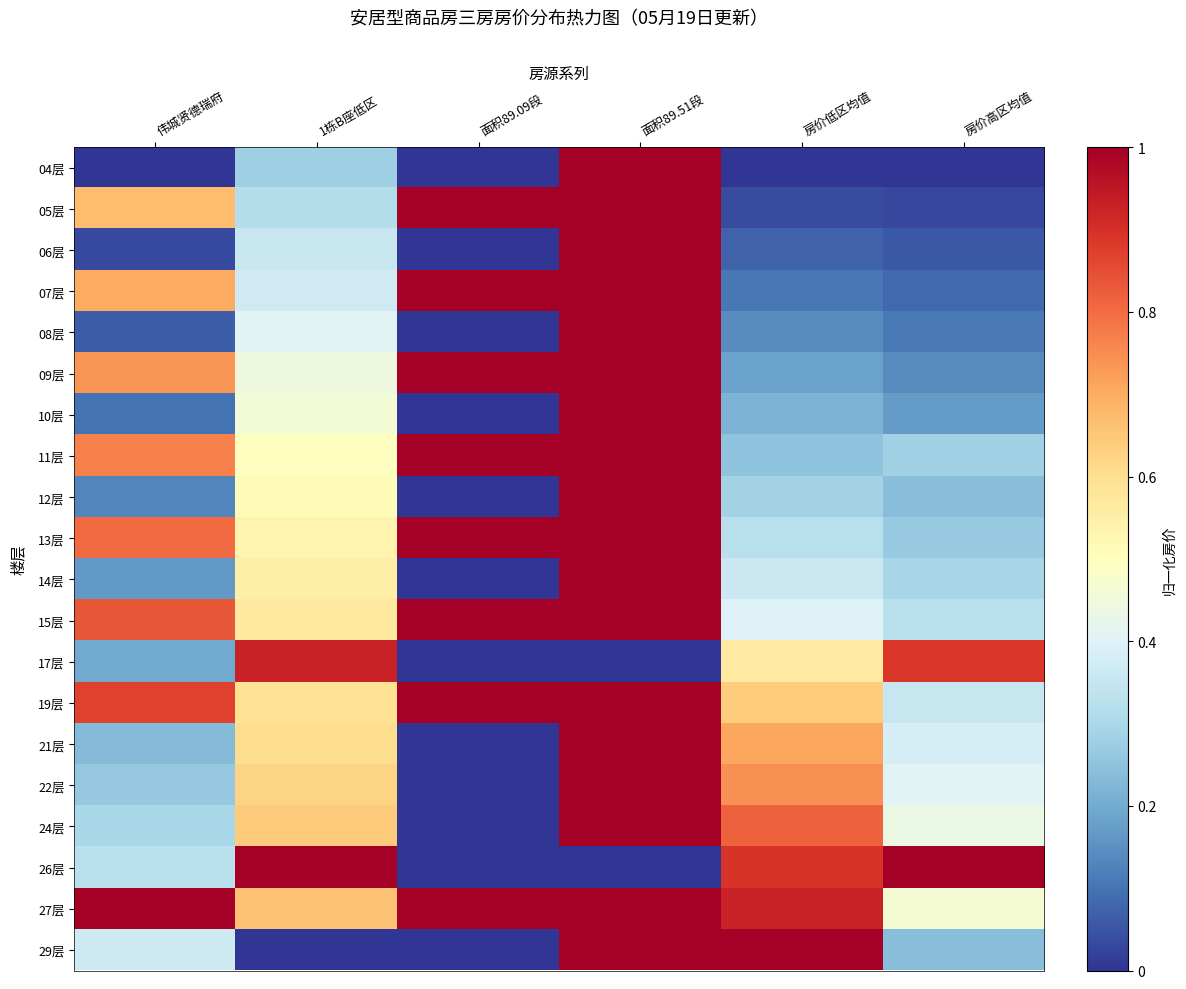

Reading left to right, list all the values displayed in this chart.

04层: 伟城贤德瑞府=0.0	1栋B座低区=0.3	面积89.09段=0.0	面积89.51段=1.0	房价低区均值=0.0	房价高区均值=0.0
05层: 伟城贤德瑞府=0.7	1栋B座低区=0.3	面积89.09段=1.0	面积89.51段=1.0	房价低区均值=0.0	房价高区均值=0.0
06层: 伟城贤德瑞府=0.0	1栋B座低区=0.4	面积89.09段=0.0	面积89.51段=1.0	房价低区均值=0.1	房价高区均值=0.1
07层: 伟城贤德瑞府=0.7	1栋B座低区=0.4	面积89.09段=1.0	面积89.51段=1.0	房价低区均值=0.1	房价高区均值=0.1
08层: 伟城贤德瑞府=0.1	1栋B座低区=0.4	面积89.09段=0.0	面积89.51段=1.0	房价低区均值=0.1	房价高区均值=0.1
09层: 伟城贤德瑞府=0.7	1栋B座低区=0.4	面积89.09段=1.0	面积89.51段=1.0	房价低区均值=0.2	房价高区均值=0.1
10层: 伟城贤德瑞府=0.1	1栋B座低区=0.5	面积89.09段=0.0	面积89.51段=1.0	房价低区均值=0.2	房价高区均值=0.2
11层: 伟城贤德瑞府=0.8	1栋B座低区=0.5	面积89.09段=1.0	面积89.51段=1.0	房价低区均值=0.3	房价高区均值=0.3
12层: 伟城贤德瑞府=0.1	1栋B座低区=0.5	面积89.09段=0.0	面积89.51段=1.0	房价低区均值=0.3	房价高区均值=0.2
13层: 伟城贤德瑞府=0.8	1栋B座低区=0.5	面积89.09段=1.0	面积89.51段=1.0	房价低区均值=0.3	房价高区均值=0.3
14层: 伟城贤德瑞府=0.2	1栋B座低区=0.6	面积89.09段=0.0	面积89.51段=1.0	房价低区均值=0.4	房价高区均值=0.3
15层: 伟城贤德瑞府=0.8	1栋B座低区=0.6	面积89.09段=1.0	面积89.51段=1.0	房价低区均值=0.4	房价高区均值=0.3
17层: 伟城贤德瑞府=0.2	1栋B座低区=0.9	面积89.09段=0.0	面积89.51段=0.0	房价低区均值=0.6	房价高区均值=0.9
19层: 伟城贤德瑞府=0.9	1栋B座低区=0.6	面积89.09段=1.0	面积89.51段=1.0	房价低区均值=0.6	房价高区均值=0.4
21层: 伟城贤德瑞府=0.2	1栋B座低区=0.6	面积89.09段=0.0	面积89.51段=1.0	房价低区均值=0.7	房价高区均值=0.4
22层: 伟城贤德瑞府=0.3	1栋B座低区=0.6	面积89.09段=0.0	面积89.51段=1.0	房价低区均值=0.7	房价高区均值=0.4
24层: 伟城贤德瑞府=0.3	1栋B座低区=0.6	面积89.09段=0.0	面积89.51段=1.0	房价低区均值=0.8	房价高区均值=0.4
26层: 伟城贤德瑞府=0.3	1栋B座低区=1.0	面积89.09段=0.0	面积89.51段=0.0	房价低区均值=0.9	房价高区均值=1.0
27层: 伟城贤德瑞府=1.0	1栋B座低区=0.7	面积89.09段=1.0	面积89.51段=1.0	房价低区均值=0.9	房价高区均值=0.5
29层: 伟城贤德瑞府=0.4	1栋B座低区=0.0	面积89.09段=0.0	面积89.51段=1.0	房价低区均值=1.0	房价高区均值=0.2